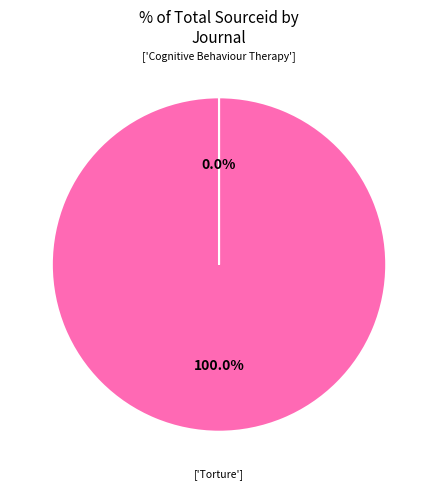

Does any single category account for the majority?

Yes